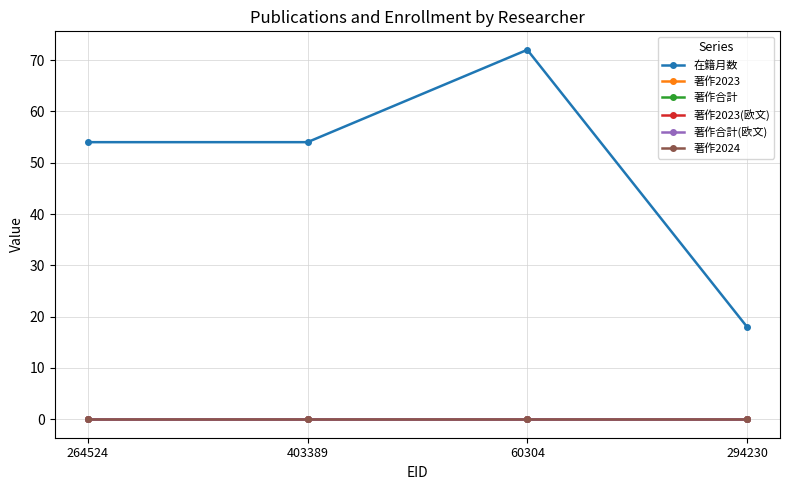

At which category is the sum across all series the highest?

60304